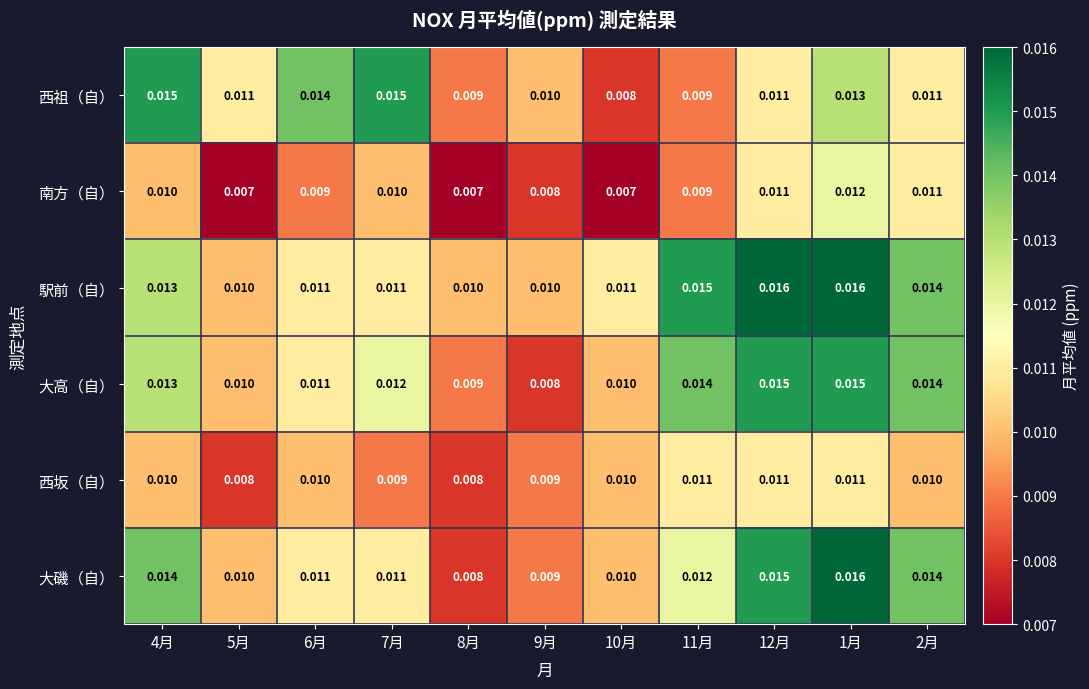

Which series has the largest total across all categories?

駅前（自）